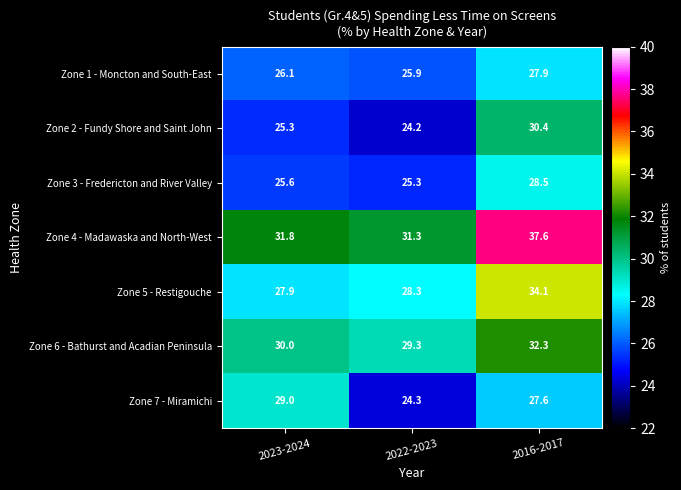

The value of Zone 1 - Moncton and South-East at 2022-2023 is 11.0. True or false?

False